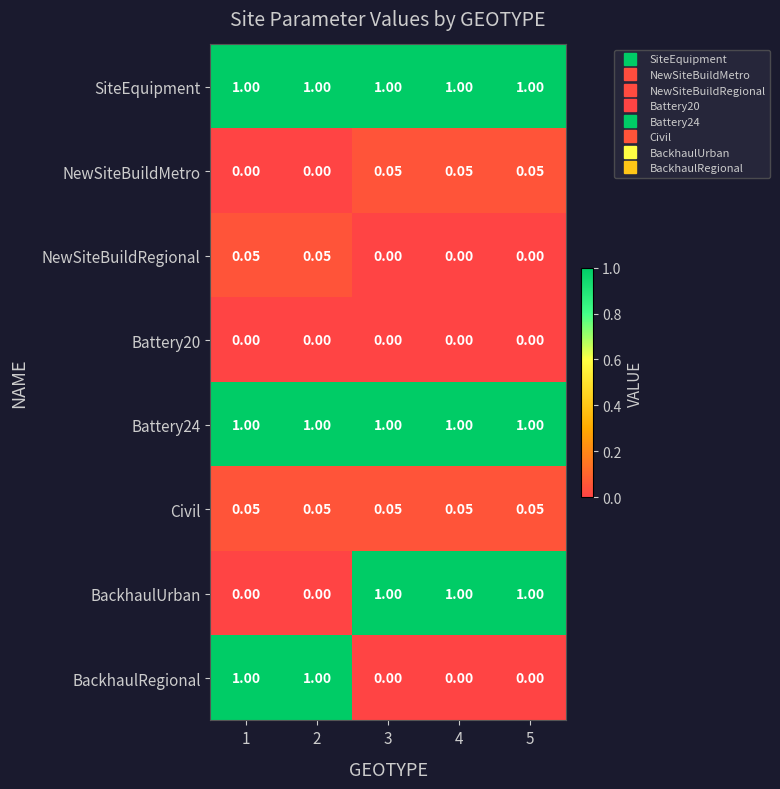

Is the value of Civil at 1 greater than the value of SiteEquipment at 2?

No